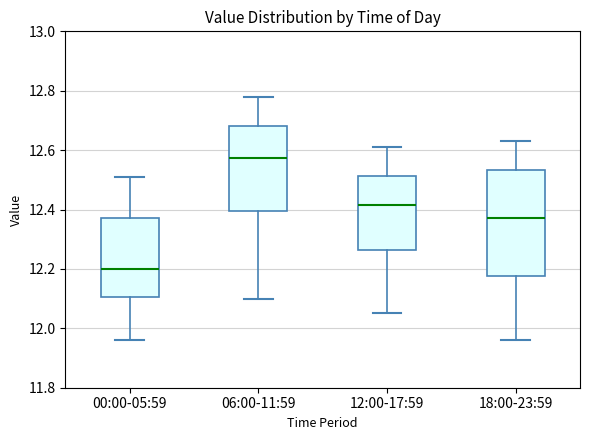

Where does the lower whisker of the box for 00:00-05:59 end on the y-axis? The values are not printed on the chart, so give them approximately, as read against the axis.

11.96